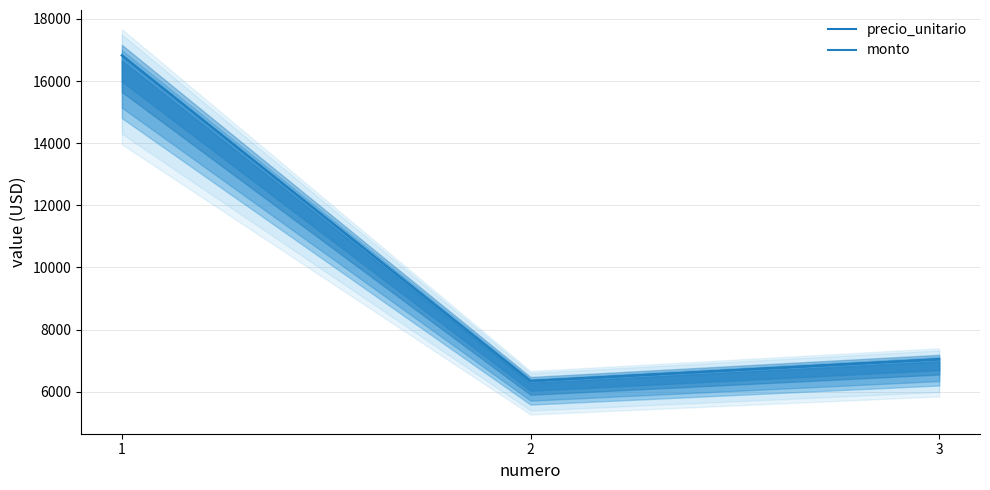

Rank the series at 1 from highest to lowest value.

precio_unitario, monto